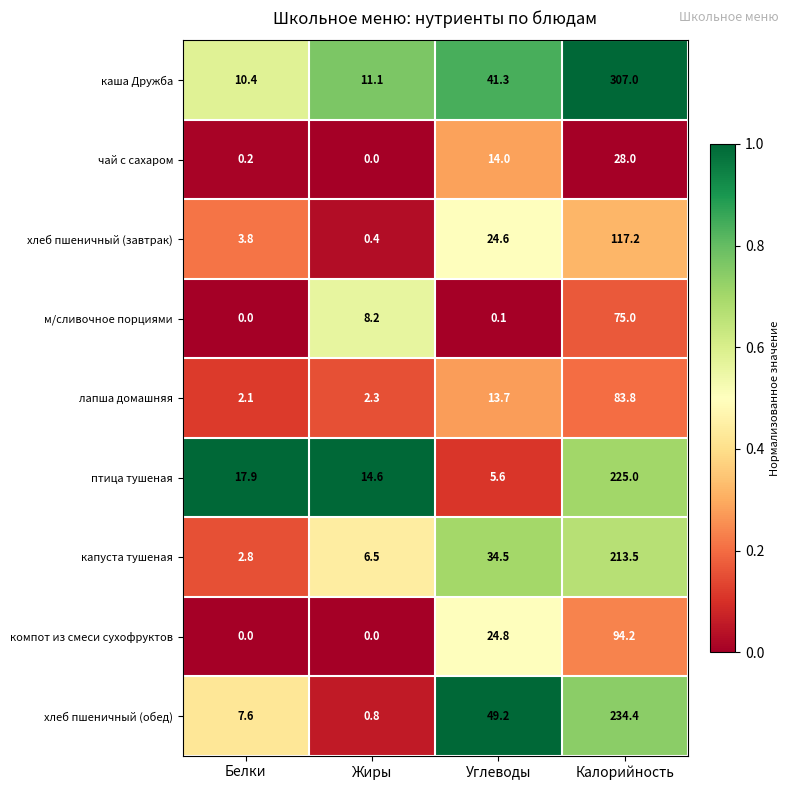

What is the maximum value shown in the chart?

307.0